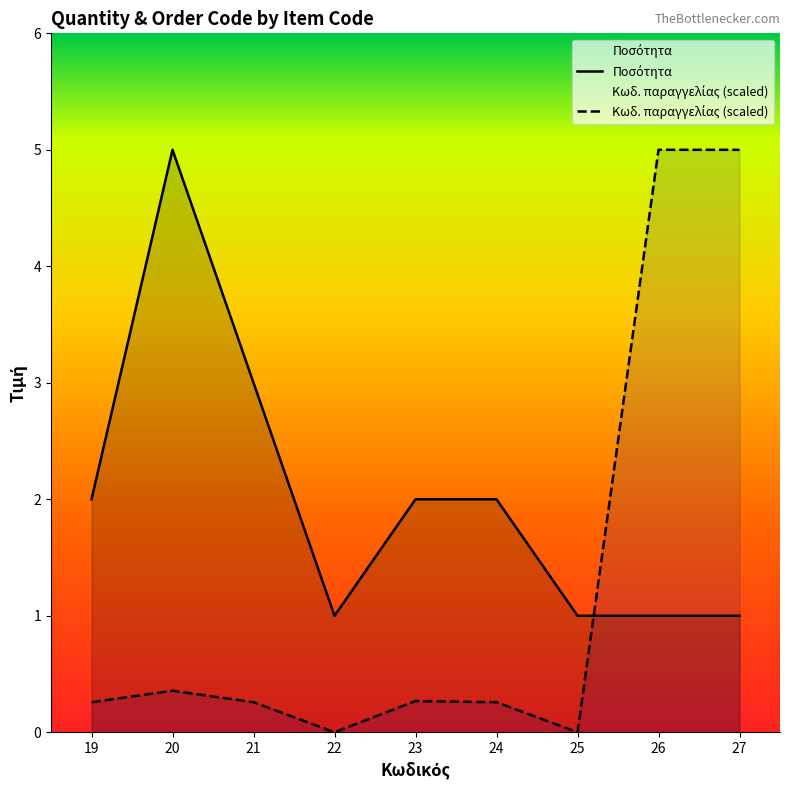

Is it true that Κωδ. παραγγελίας equals 0.4 at 20?

True